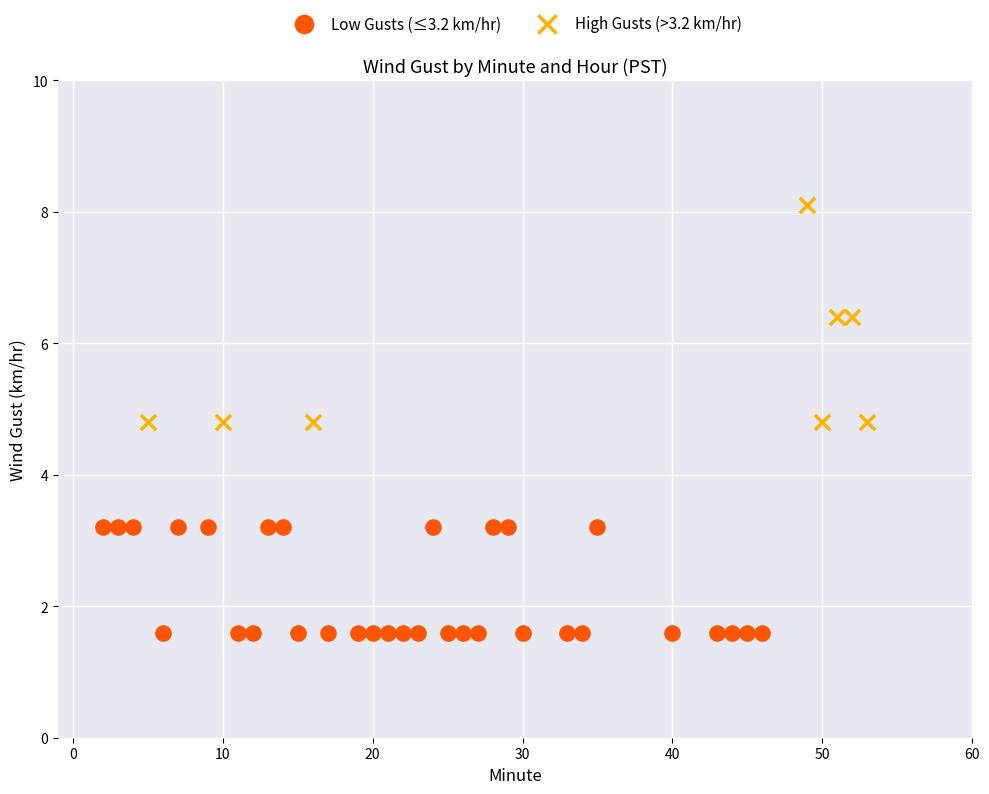

Which series reaches the minimum Y coordinate?

Low Gusts (≤3.2 km/hr)